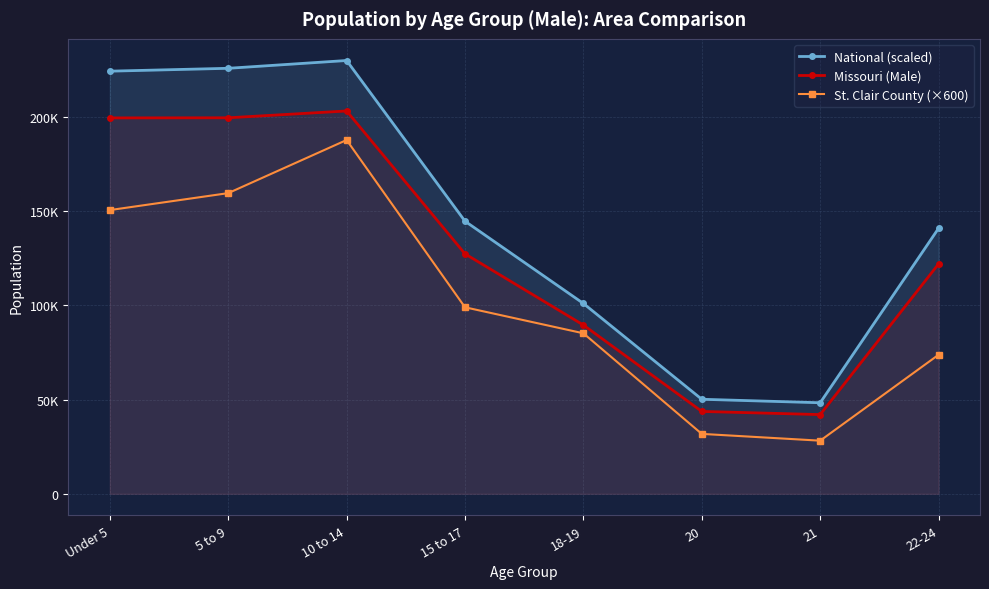

In Missouri (Male), how many points are higher than both neighbors (excluding endpoints)?

1